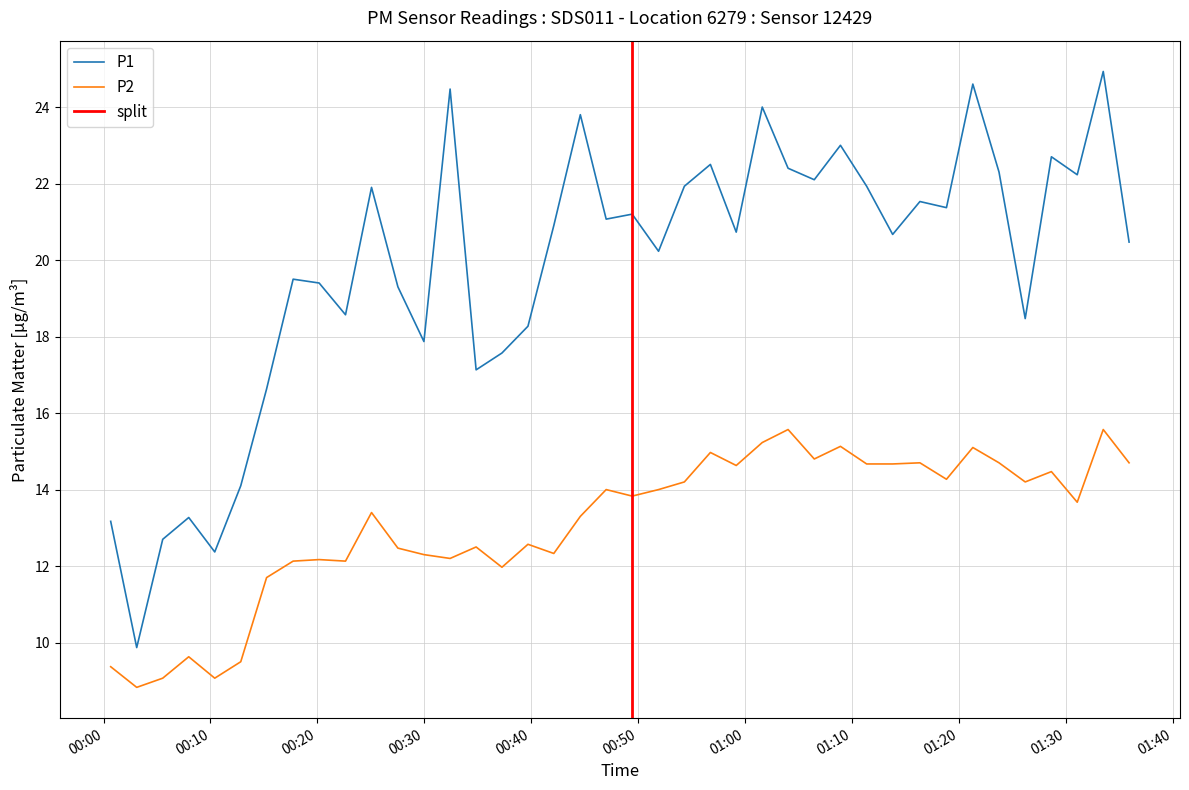

Which series has the largest total across all categories?

P1